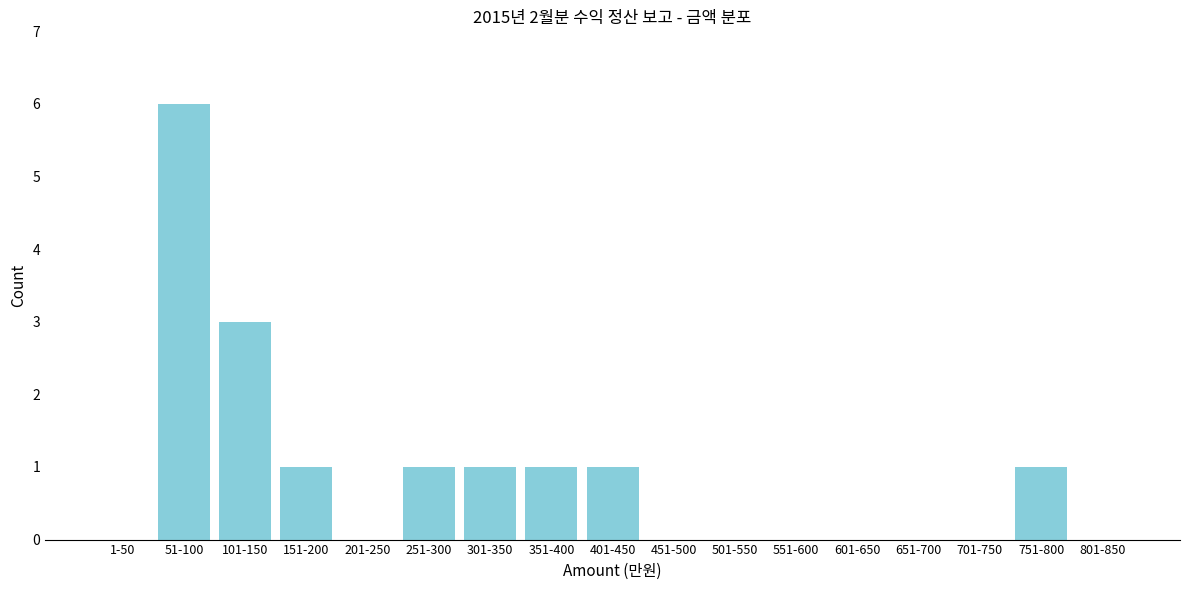

Reading left to right, extract all data points from this chart.

1-50=0	51-100=6	101-150=3	151-200=1	201-250=0	251-300=1	301-350=1	351-400=1	401-450=1	451-500=0	501-550=0	551-600=0	601-650=0	651-700=0	701-750=0	751-800=1	801-850=0